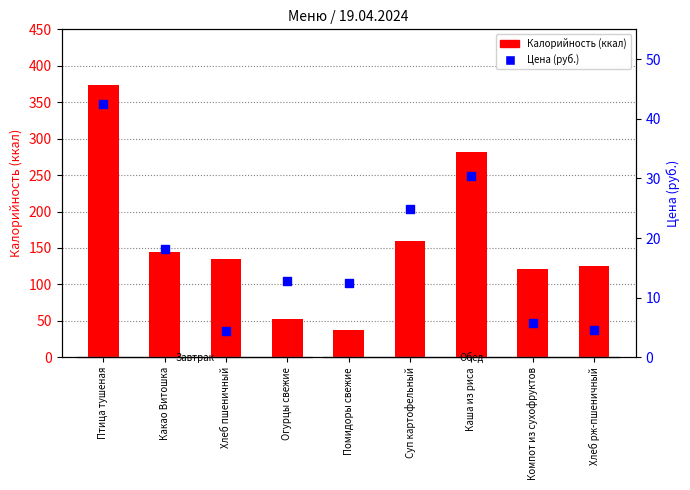

Which series has the widest spread of Y values?

Калорийность